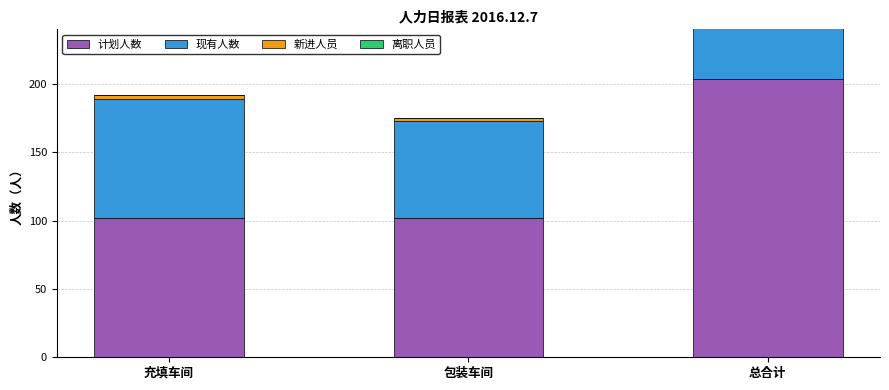

What are all the series names shown in the legend?

计划人数, 现有人数, 新进人员, 离职人员